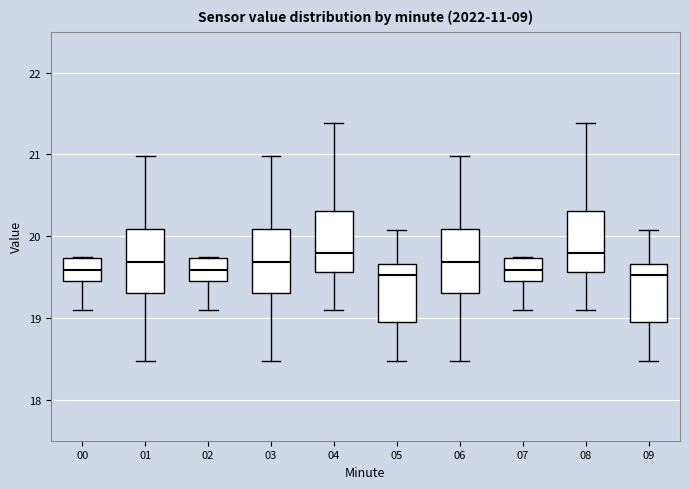

Where is the upper edge of the box at x = 08 on the y-axis? The values are not printed on the chart, so give them approximately, as read against the axis.

20.3